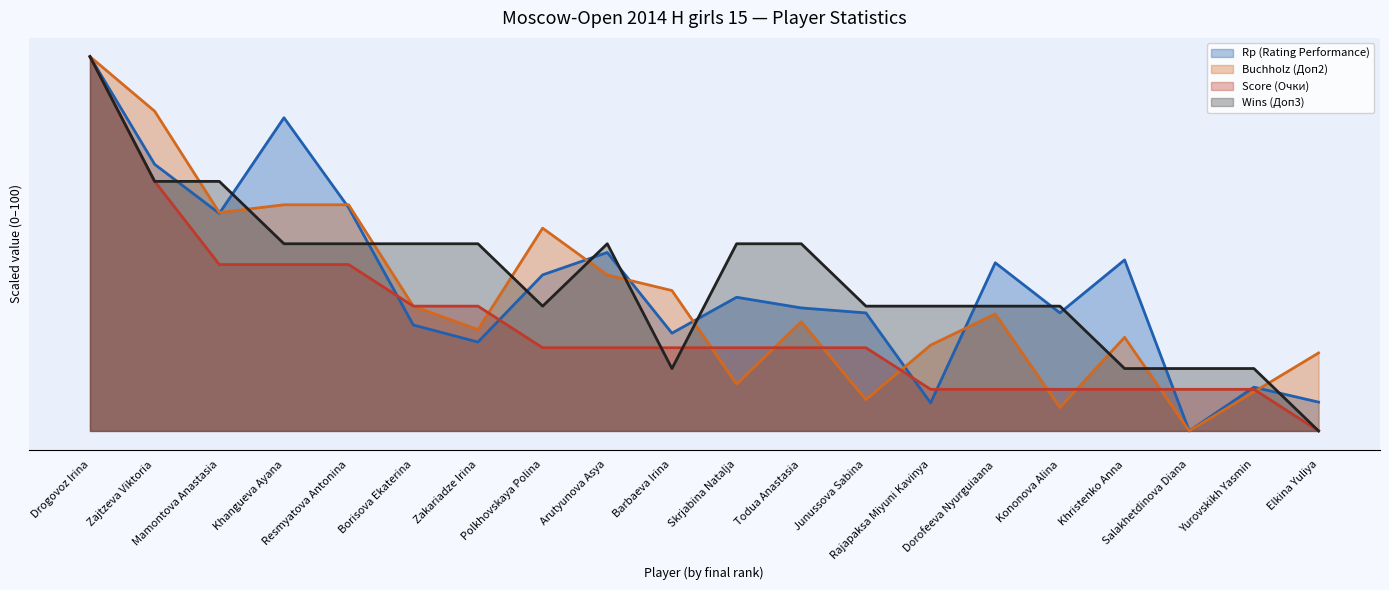

Reading left to right, transcribe all the data shown in this chart.

Rp (Rating Performance): Drogovoz Irina=100.0	Zajtzeva Viktoria=71.2	Mamontova Anastasia=58.1	Khangueva Ayana=83.7	Resmyatova Antonina=59.6	Borisova Ekaterina=28.3	Zakariadze Irina=23.7	Polkhovskaya Polina=41.7	Arutyunova Asya=47.7	Barbaeva Irina=26.1	Skrjabina Natalja=35.7	Todua Anastasia=32.9	Junussova Sabina=31.5	Rajapaksa Miyuni Kavinya=7.5	Dorofeeva Nyurguiaana=44.9	Kononova Alina=31.5	Khristenko Anna=45.7	Salakhetdinova Diana=0.0	Yurovskikh Yasmin=11.7	Elkina Yuliya=7.7
Buchholz (Доп2): Drogovoz Irina=100.0	Zajtzeva Viktoria=85.4	Mamontova Anastasia=58.3	Khangueva Ayana=60.4	Resmyatova Antonina=60.4	Borisova Ekaterina=33.3	Zakariadze Irina=27.1	Polkhovskaya Polina=54.2	Arutyunova Asya=41.7	Barbaeva Irina=37.5	Skrjabina Natalja=12.5	Todua Anastasia=29.2	Junussova Sabina=8.3	Rajapaksa Miyuni Kavinya=22.9	Dorofeeva Nyurguiaana=31.2	Kononova Alina=6.2	Khristenko Anna=25.0	Salakhetdinova Diana=0.0	Yurovskikh Yasmin=10.4	Elkina Yuliya=20.8
Score (Очки): Drogovoz Irina=100.0	Zajtzeva Viktoria=66.7	Mamontova Anastasia=44.4	Khangueva Ayana=44.4	Resmyatova Antonina=44.4	Borisova Ekaterina=33.3	Zakariadze Irina=33.3	Polkhovskaya Polina=22.2	Arutyunova Asya=22.2	Barbaeva Irina=22.2	Skrjabina Natalja=22.2	Todua Anastasia=22.2	Junussova Sabina=22.2	Rajapaksa Miyuni Kavinya=11.1	Dorofeeva Nyurguiaana=11.1	Kononova Alina=11.1	Khristenko Anna=11.1	Salakhetdinova Diana=11.1	Yurovskikh Yasmin=11.1	Elkina Yuliya=0.0
Wins (Доп3): Drogovoz Irina=100.0	Zajtzeva Viktoria=66.7	Mamontova Anastasia=66.7	Khangueva Ayana=50.0	Resmyatova Antonina=50.0	Borisova Ekaterina=50.0	Zakariadze Irina=50.0	Polkhovskaya Polina=33.3	Arutyunova Asya=50.0	Barbaeva Irina=16.7	Skrjabina Natalja=50.0	Todua Anastasia=50.0	Junussova Sabina=33.3	Rajapaksa Miyuni Kavinya=33.3	Dorofeeva Nyurguiaana=33.3	Kononova Alina=33.3	Khristenko Anna=16.7	Salakhetdinova Diana=16.7	Yurovskikh Yasmin=16.7	Elkina Yuliya=0.0